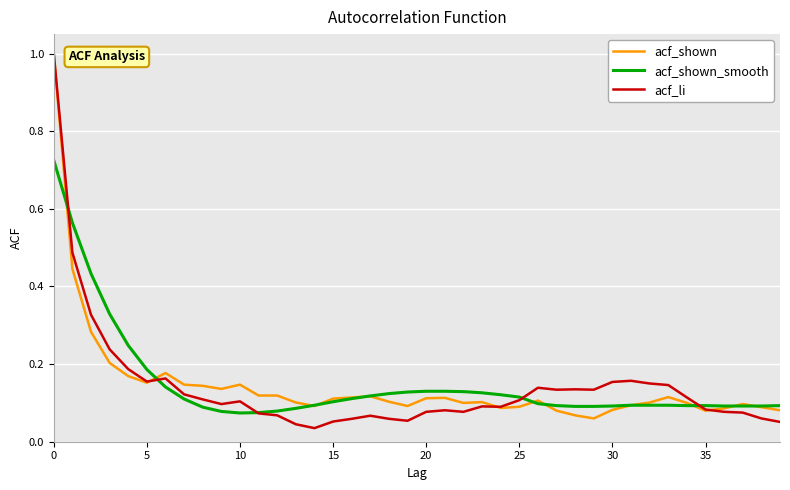

Which series has the widest spread of values?

acf_li